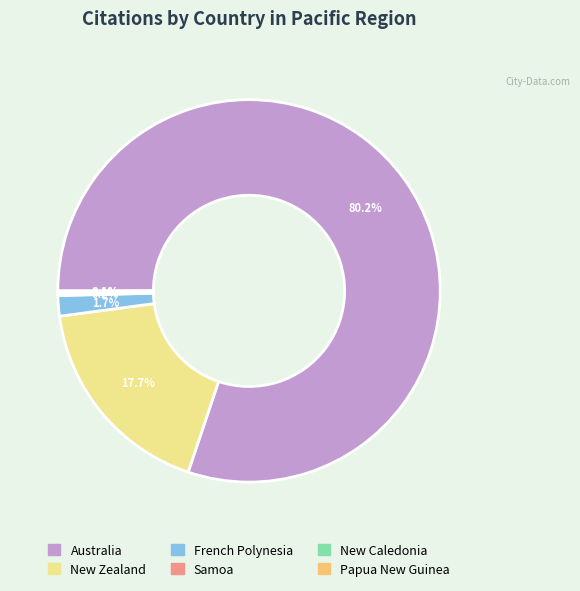

Between New Zealand and French Polynesia, which is larger?

New Zealand